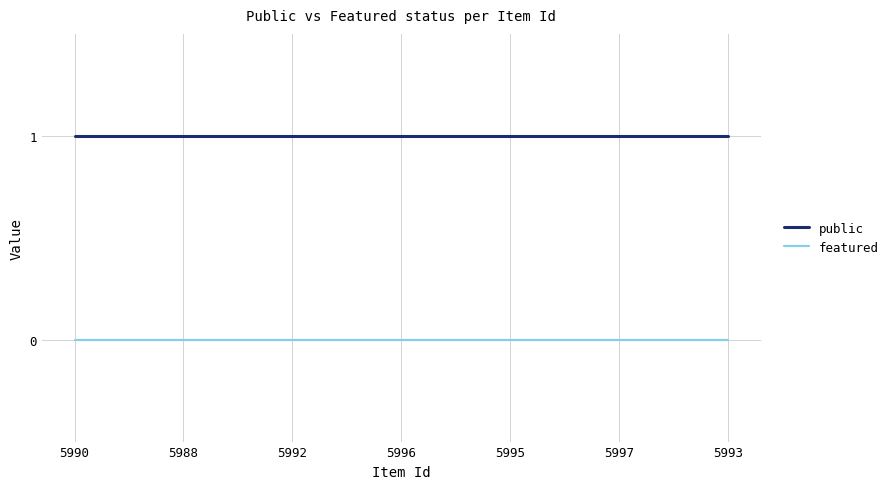

Does the chart display data point markers on the line(s)?

No